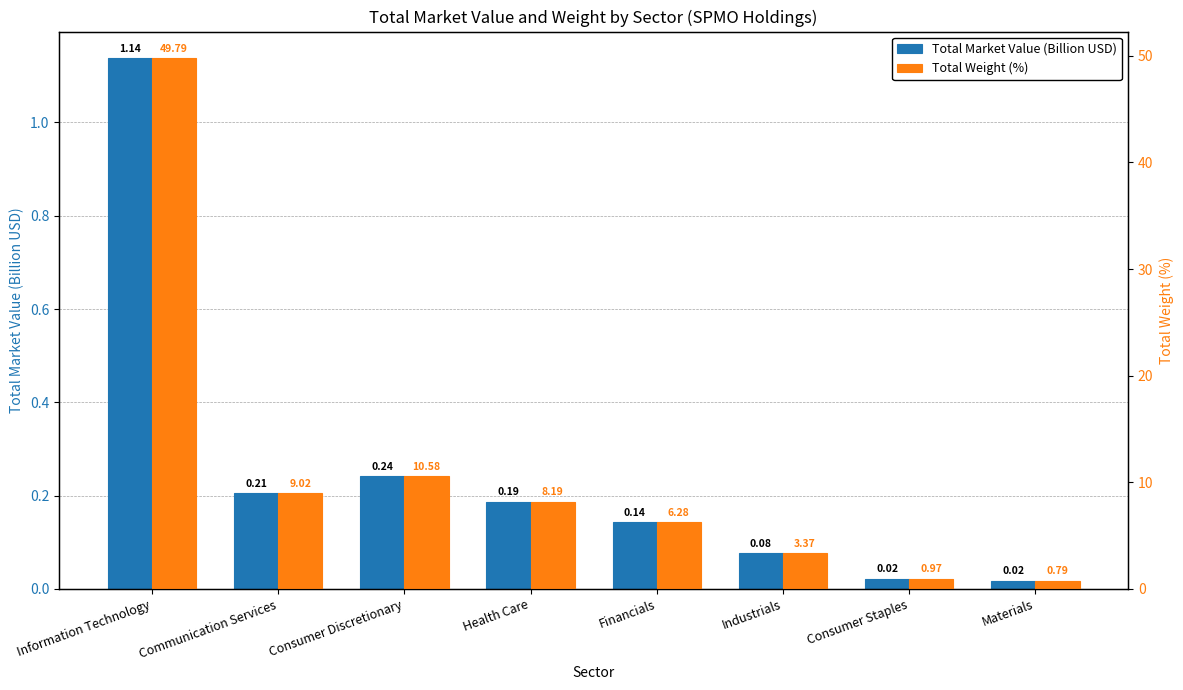

Which series has the largest total across all categories?

Total Weight (%)